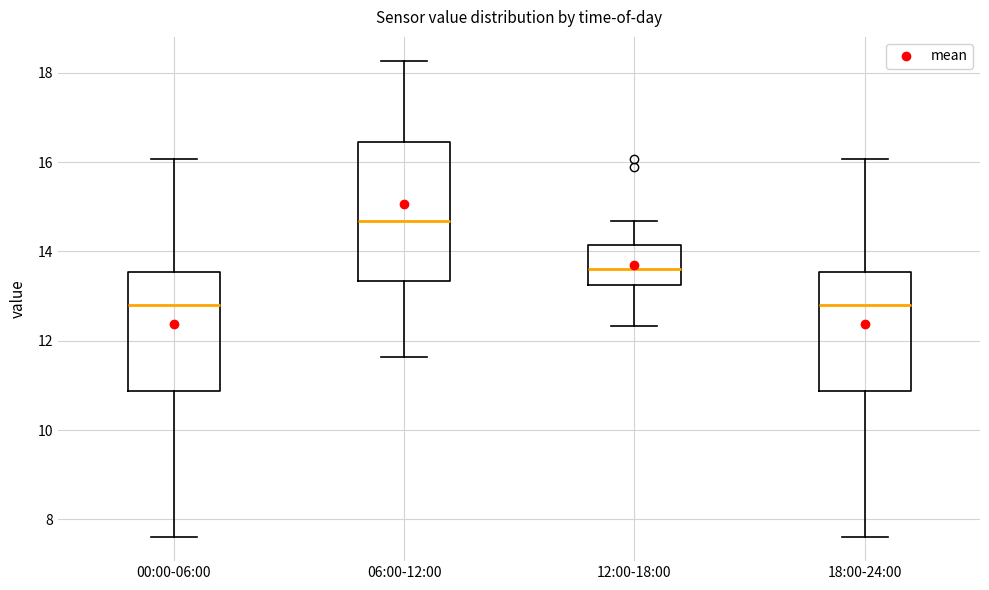

Which box is the tallest, from its lower edge to its upper edge?

06:00-12:00